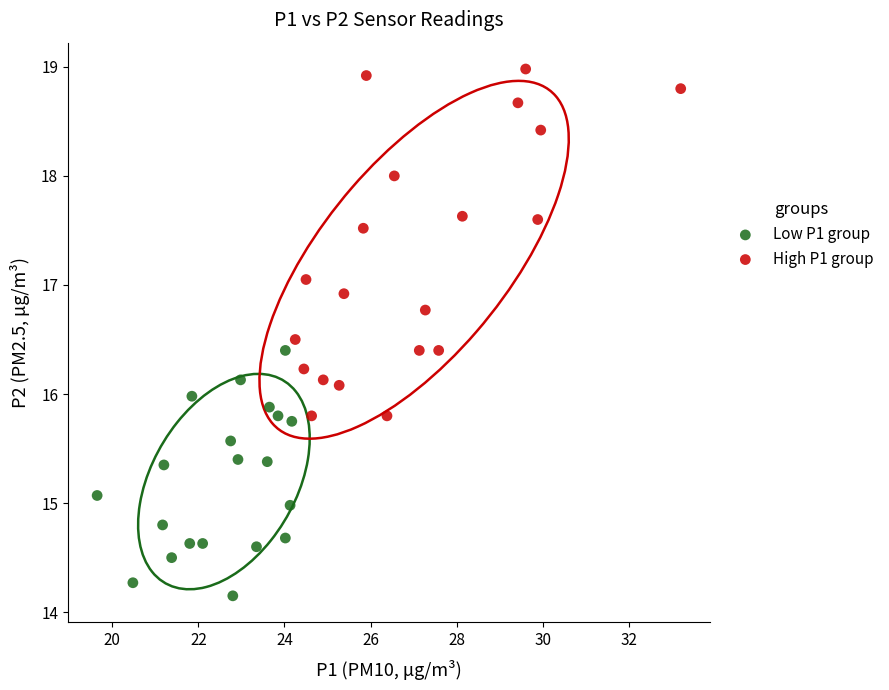

Which series contains the highest Y value?

High P1 group